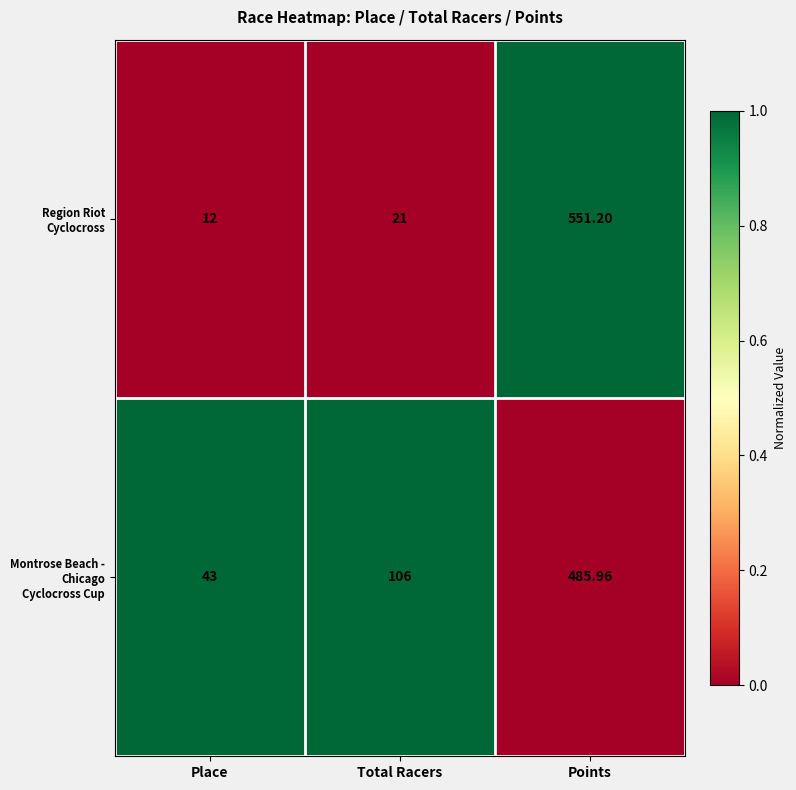

Is the value of Montrose Beach - Chicago Cyclocross Cup at Total Racers greater than the value of Region Riot Cyclocross at Points?

No